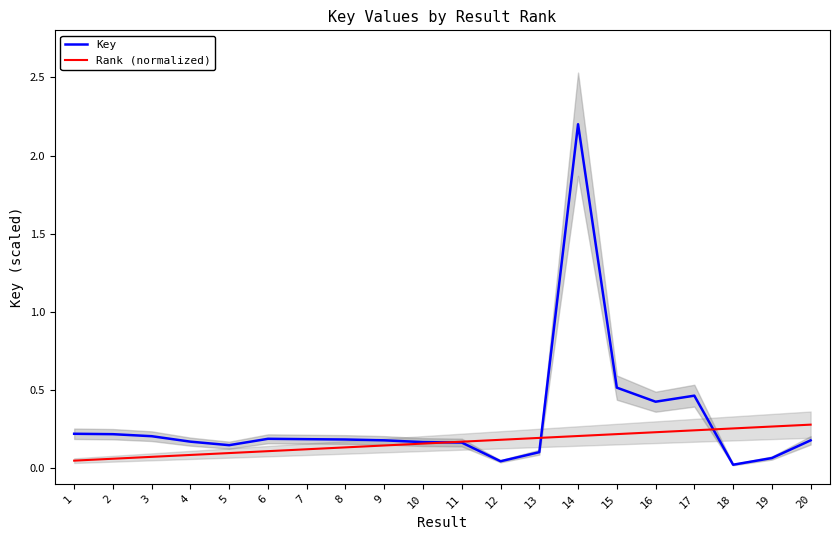

Reading left to right, list all the values displayed in this chart.

Key: 0.2	0.2	0.2	0.2	0.1	0.2	0.2	0.2	0.2	0.2	0.2	0.0	0.1	2.2	0.5	0.4	0.5	0.0	0.1	0.2
Rank (normalized): 0.1	0.1	0.1	0.1	0.1	0.1	0.1	0.1	0.1	0.2	0.2	0.2	0.2	0.2	0.2	0.2	0.2	0.3	0.3	0.3